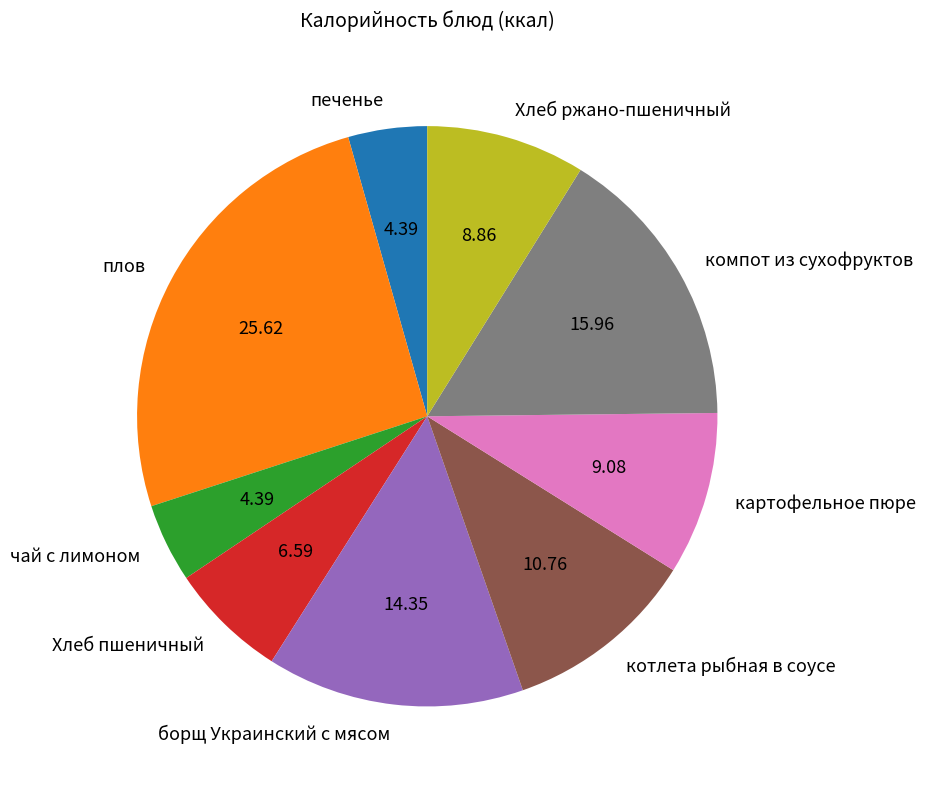

What is the largest slice in the pie chart?

плов